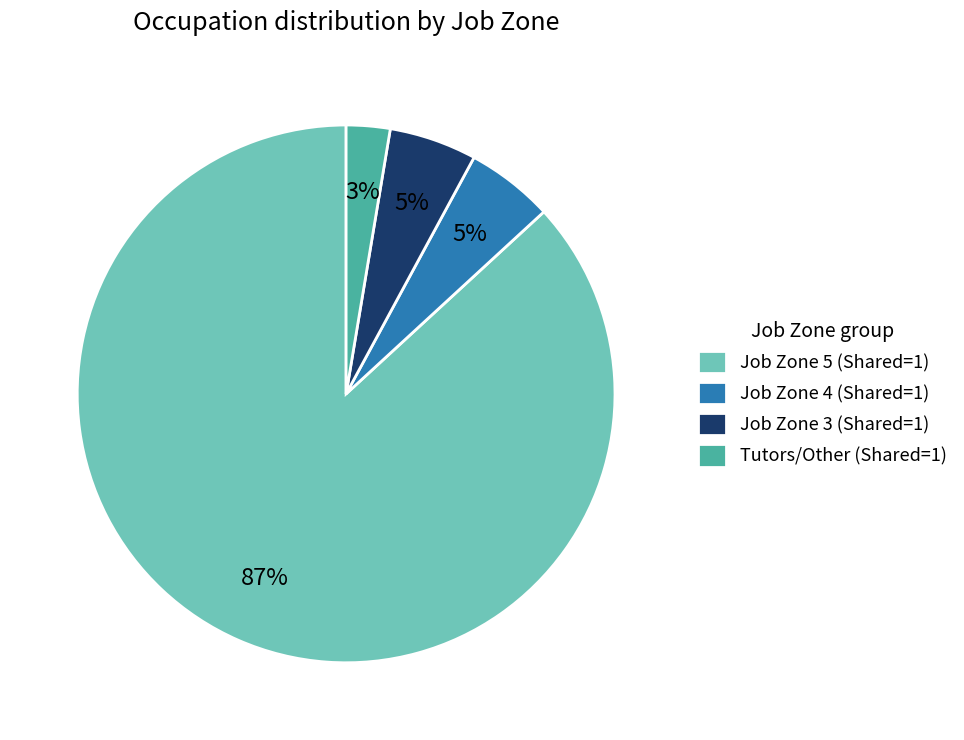

Count the number of slices in the pie.

4